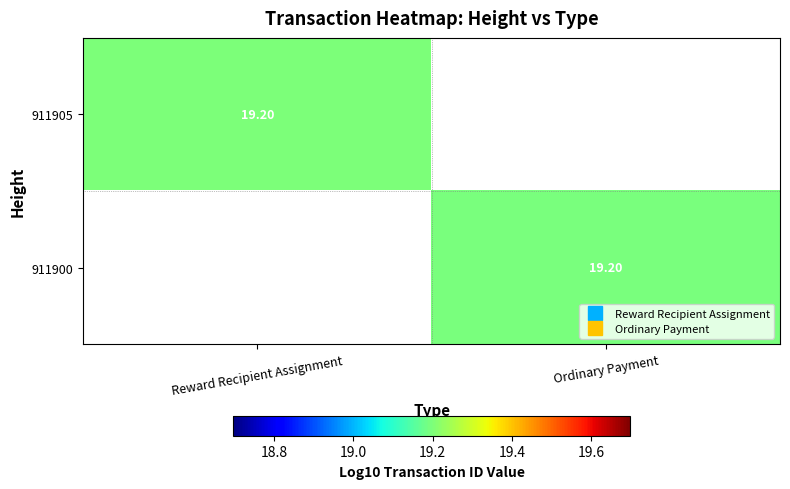

What is the smallest value displayed?

19.2